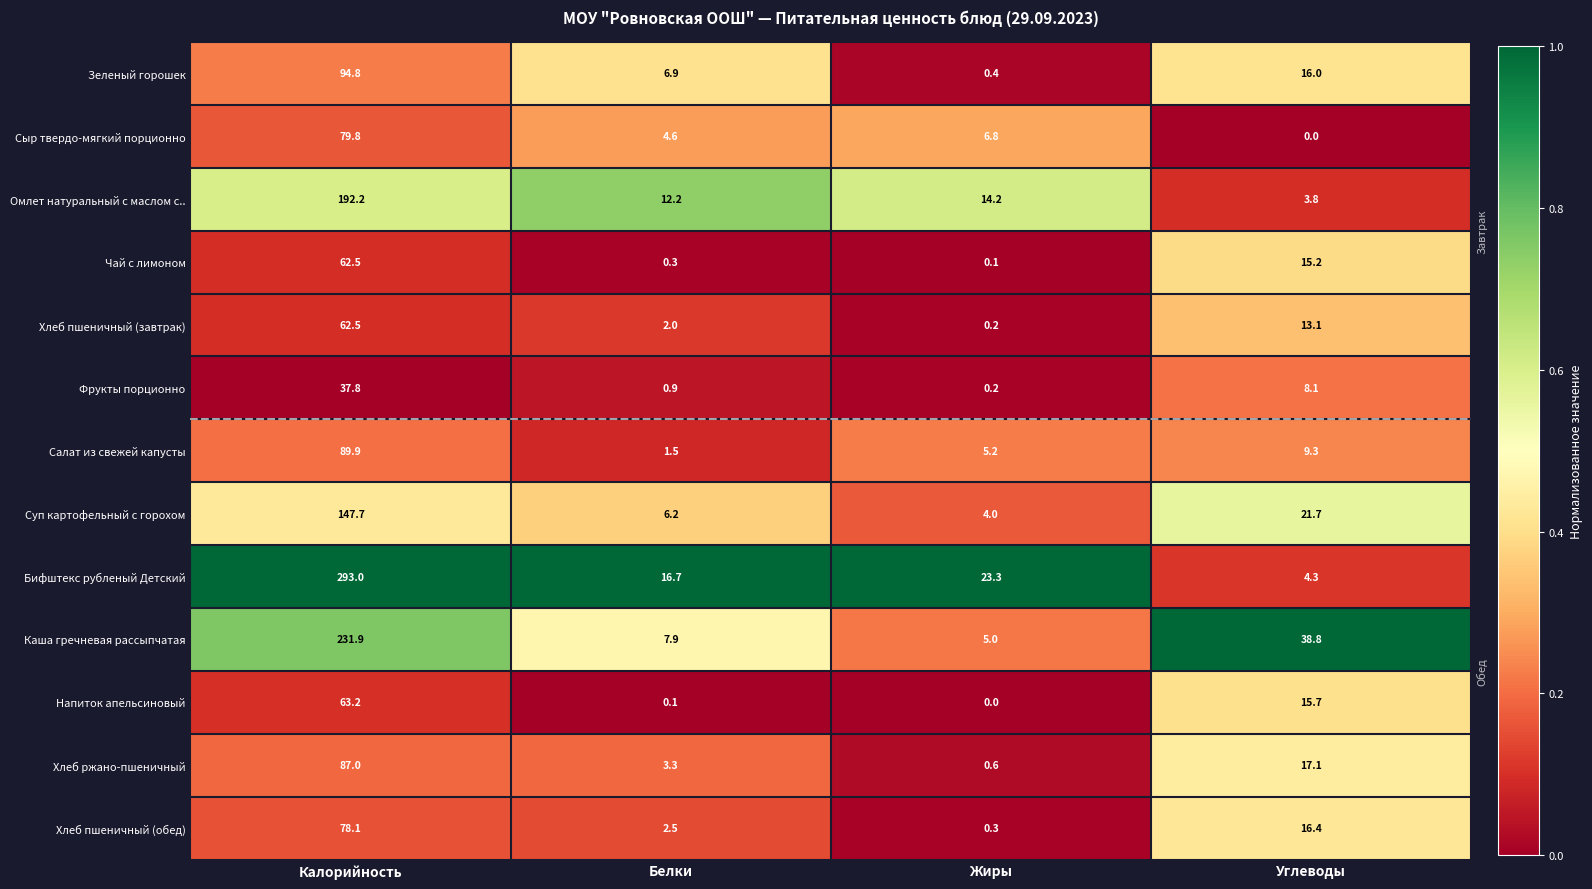

At how many categories does at least one series exceed 0?

4